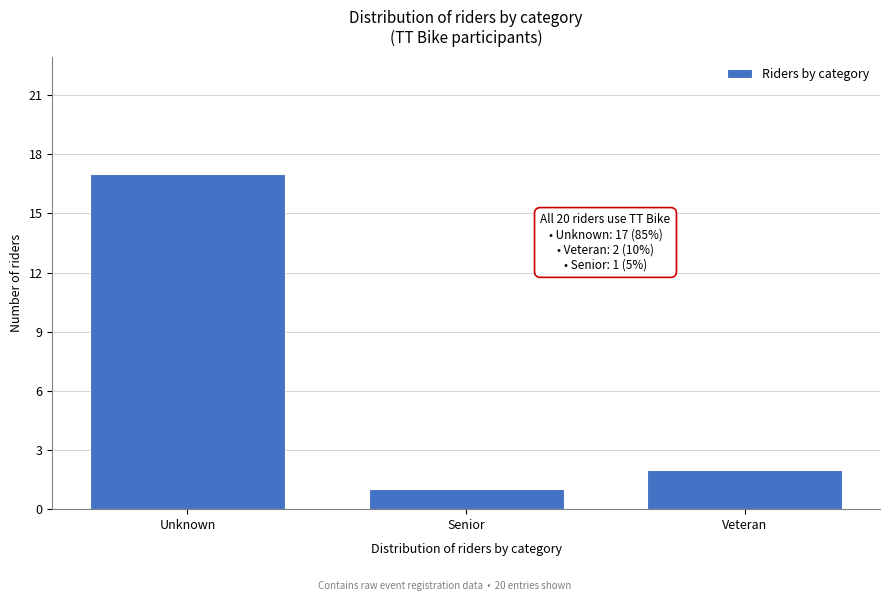

Reading right to left, what are all the values shown in this chart?

2	1	17